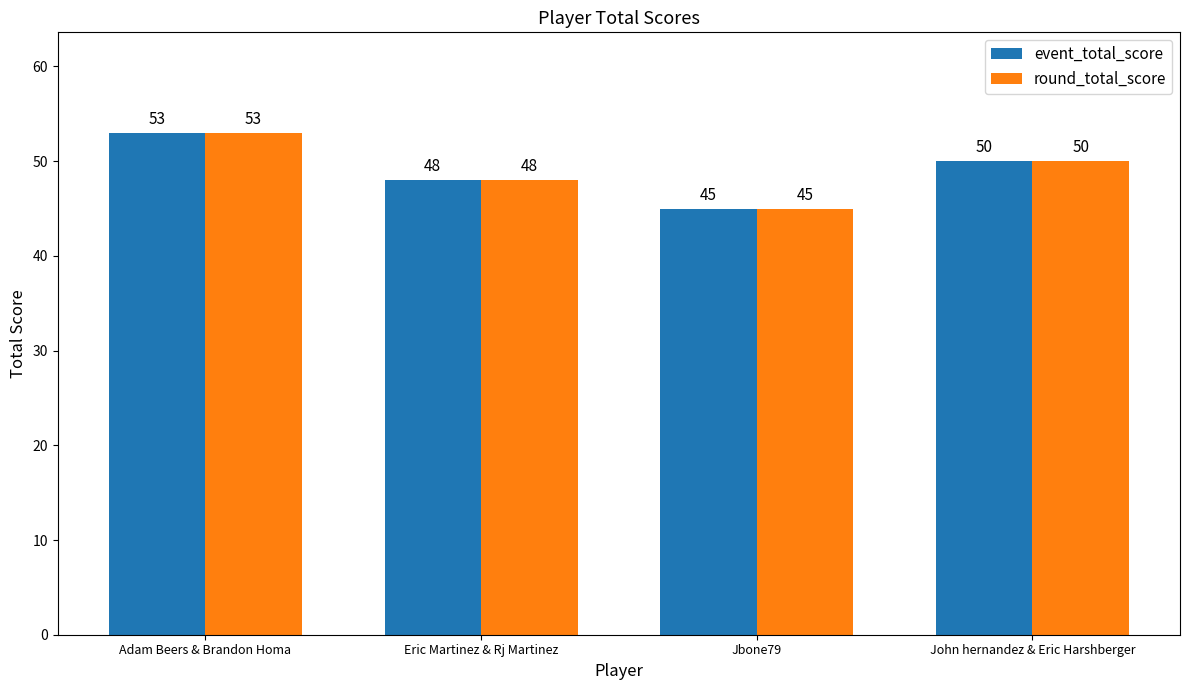

What is the sum of the event_total_score values at Eric Martinez & Rj Martinez and Jbone79?

93